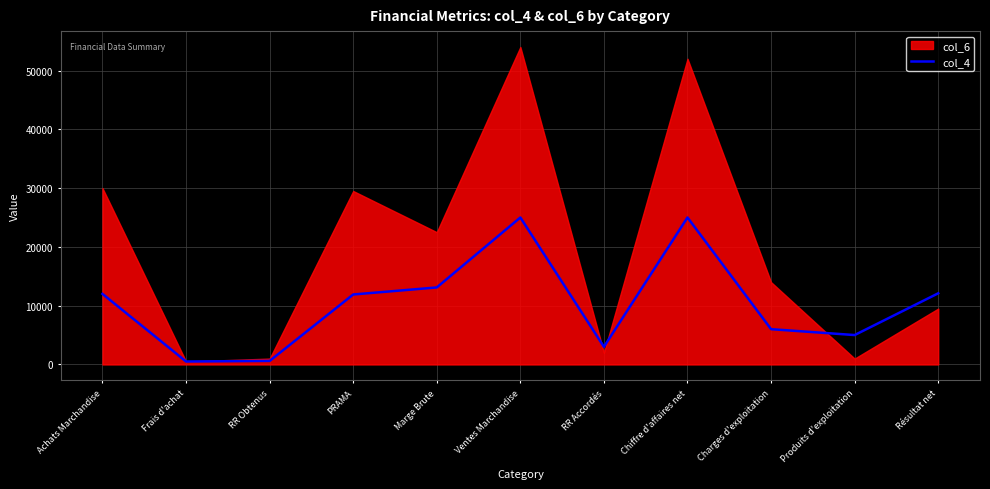

True or false: the data shows 143 at Frais d'achat.

False